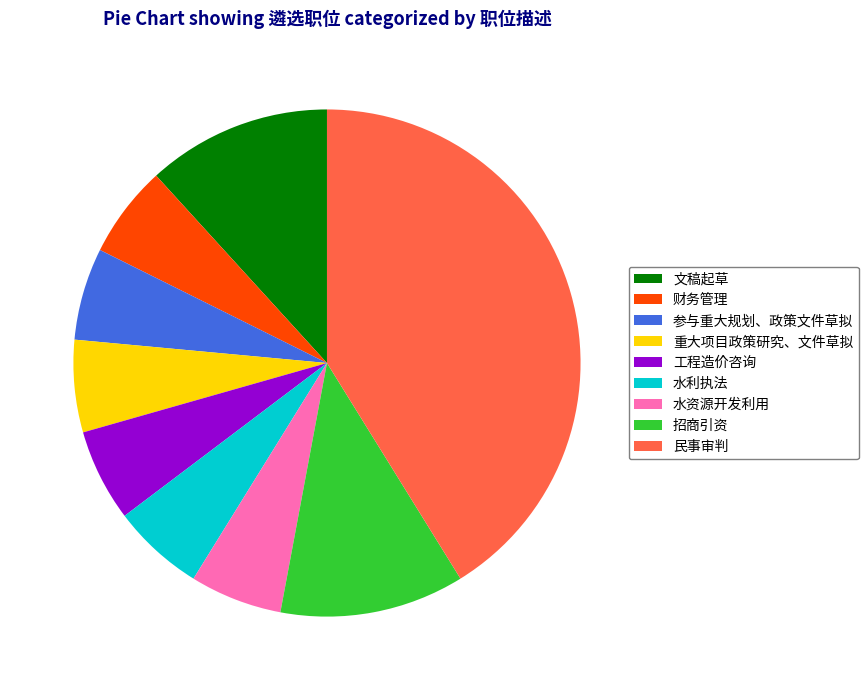

True or false: 工程造价咨询 accounts for 6% of the total.

True